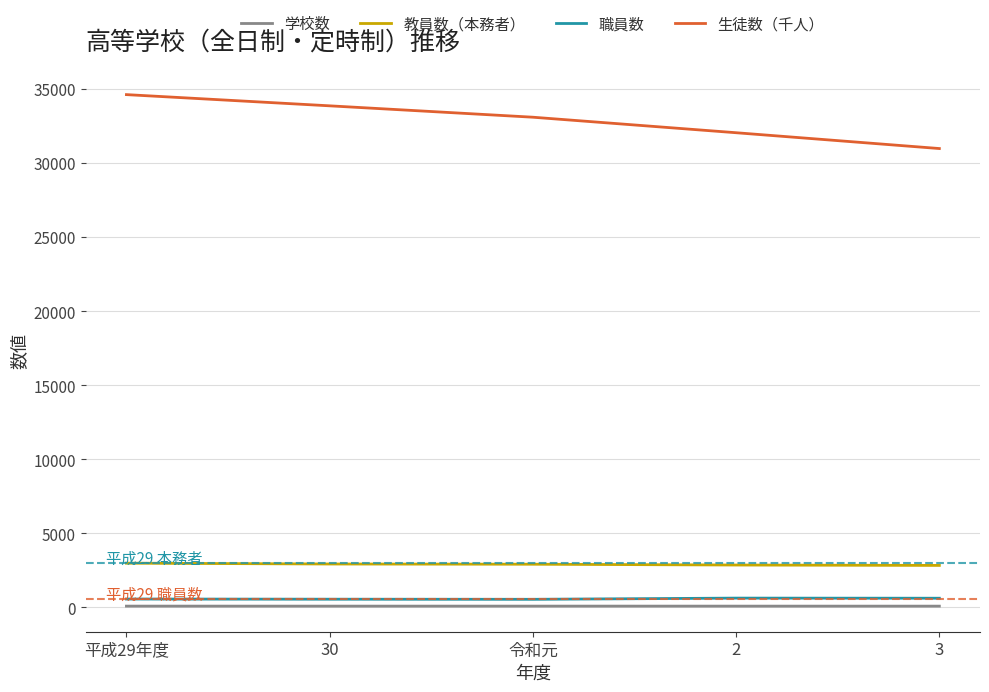

True or false: 生徒数（千人） has more than 1 interior local peaks.

False